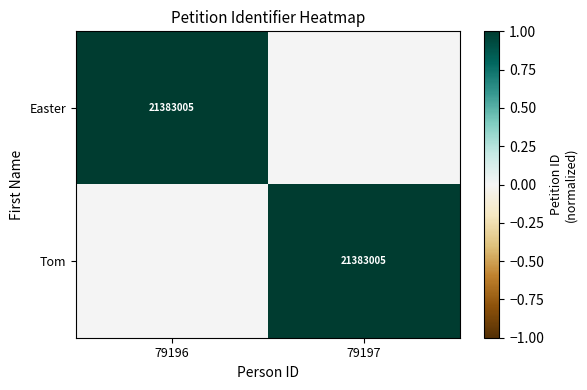

Which category has the lowest value across all series?

79197